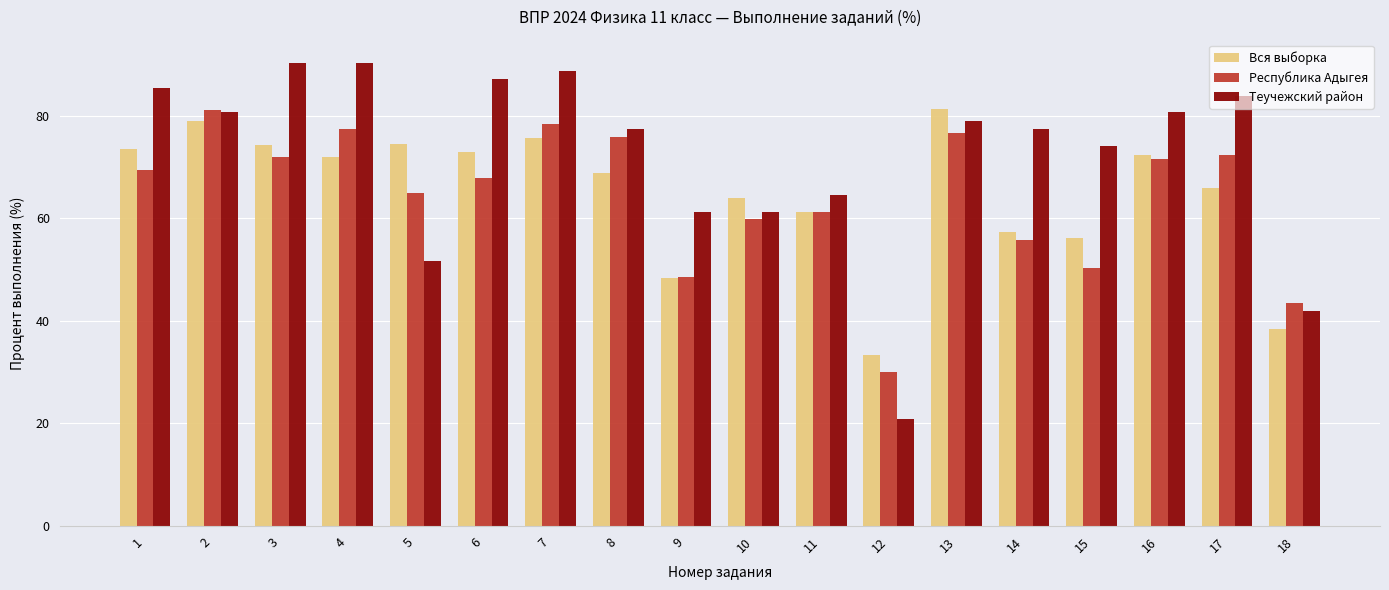

Are the bars grouped side by side (vs. stacked)?

Yes